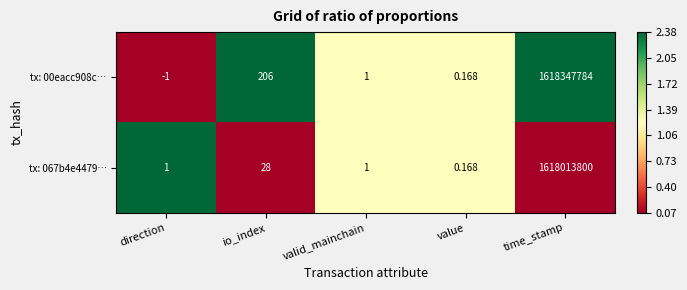

Which series changed the most between value and time_stamp?

tx: 00eacc908c…